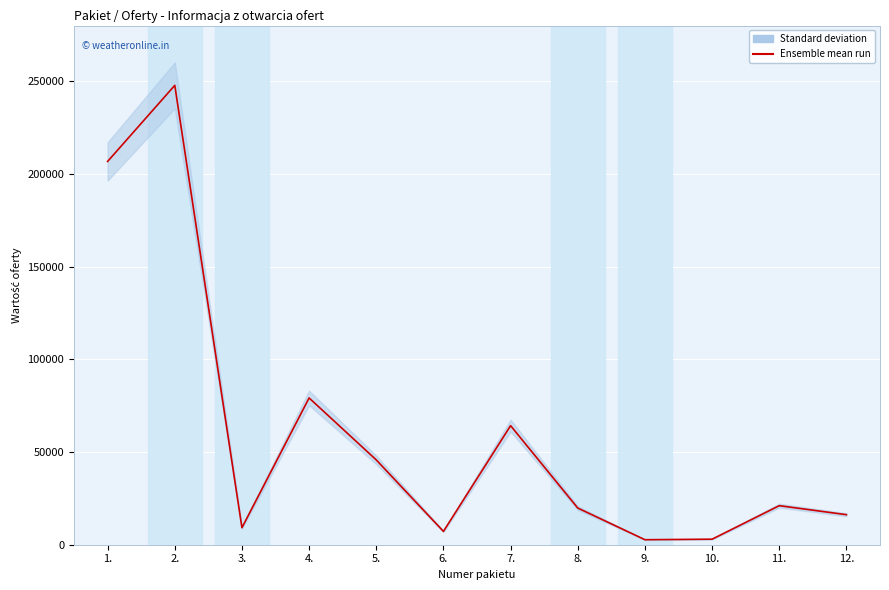

What is the change in value from 3. to 8.?

+10605.8